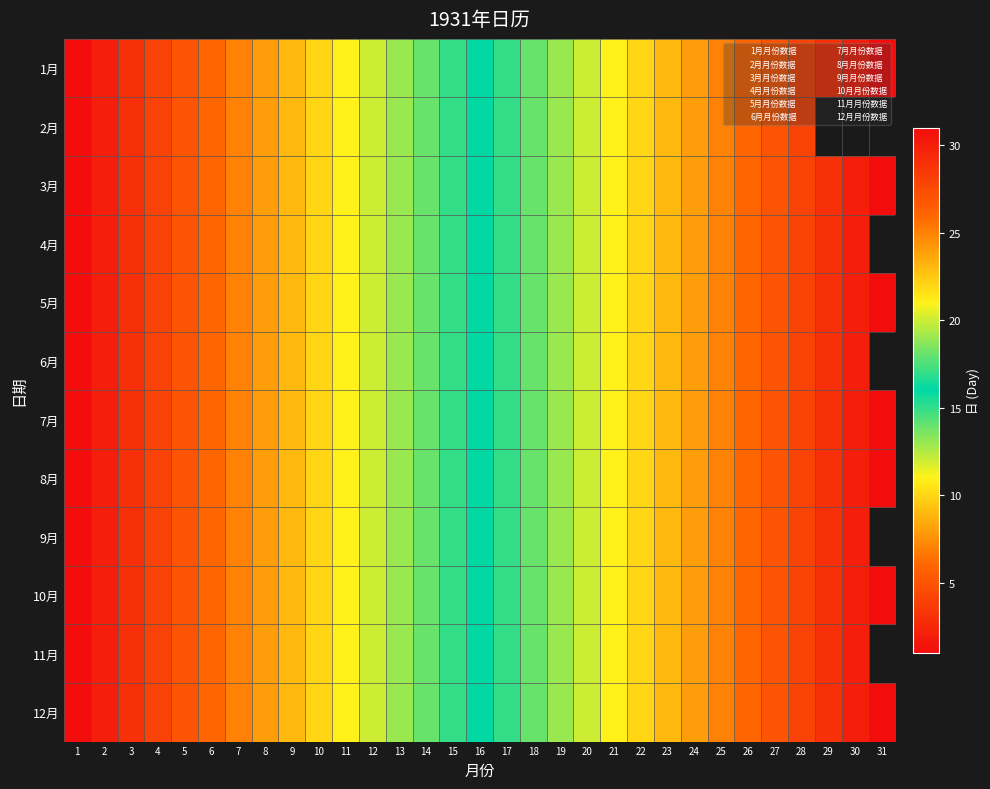

At how many categories does at least one series exceed 27?

4